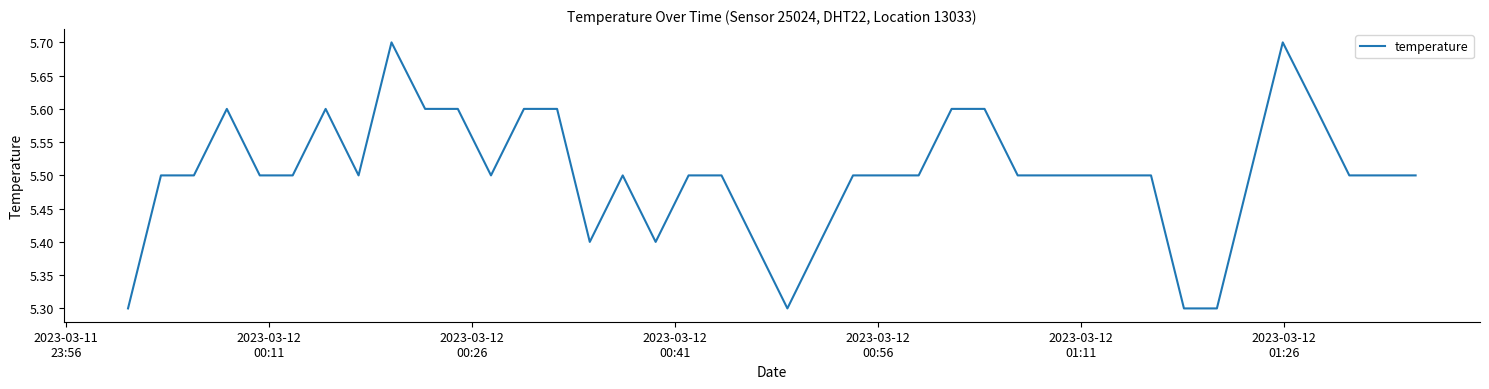

What is the minimum value shown in the chart?

5.3